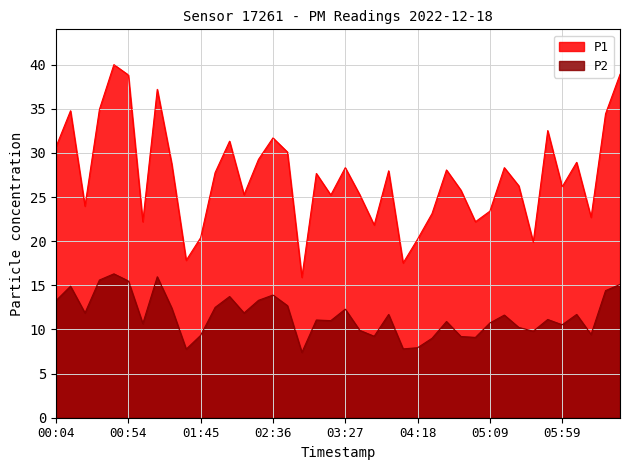

True or false: P1 and P2 intersect in this chart.

False